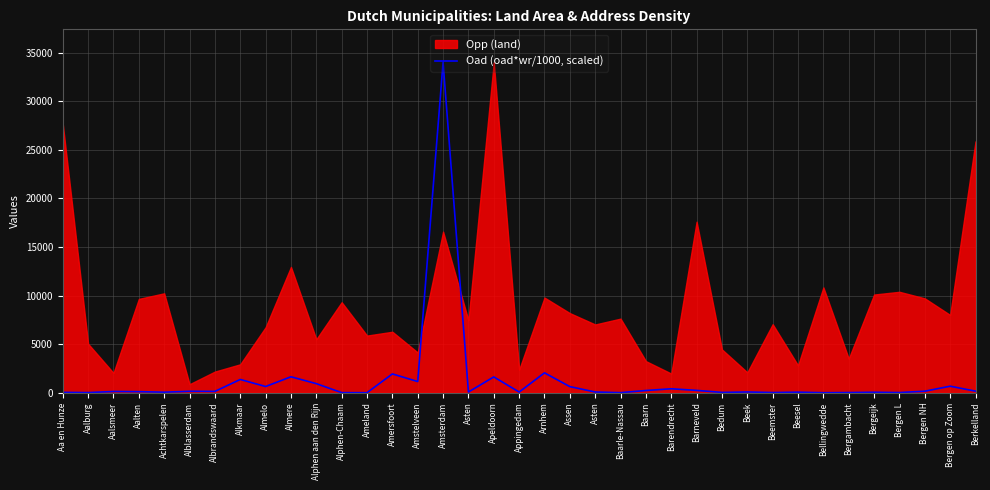

Where does the data first go above 132?

Aalsmeer